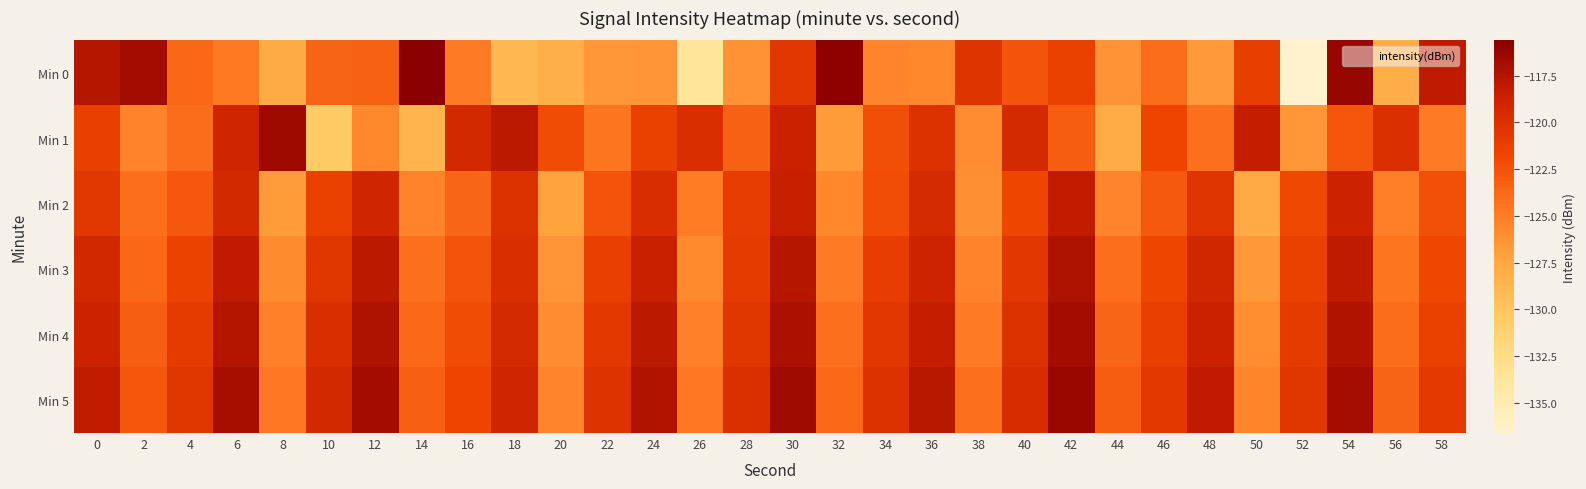

At which category is the sum across all series the highest?

30